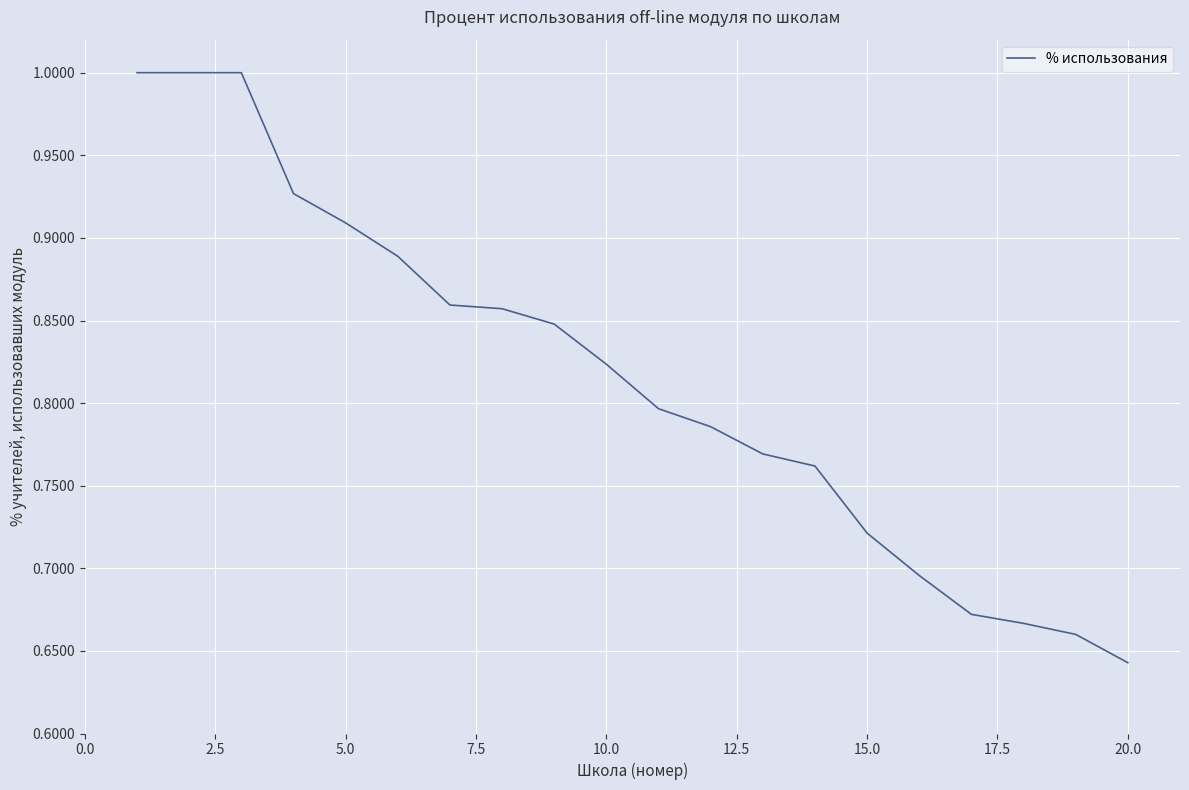

What is the sum of all values?

16.3